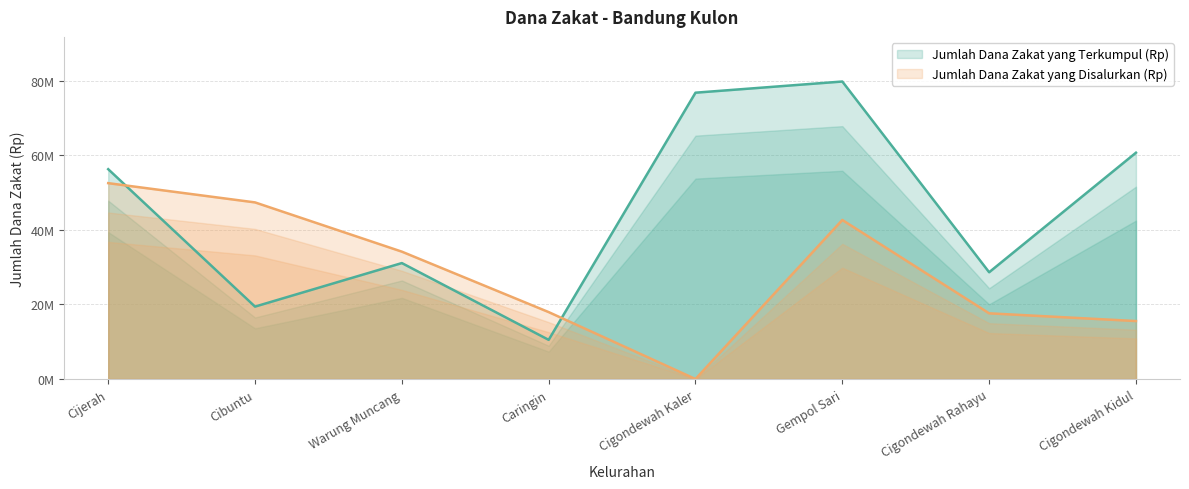

Which series ends up on top after the final intersection of Jumlah Dana Zakat yang Terkumpul (Rp) and Jumlah Dana Zakat yang Disalurkan (Rp)?

Jumlah Dana Zakat yang Terkumpul (Rp)